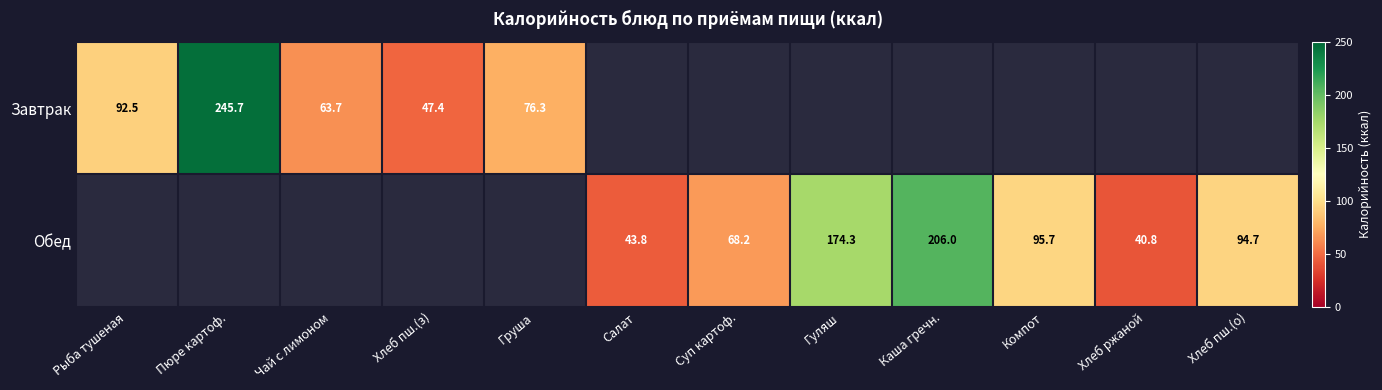

Between Рыба тушеная and Каша гречн., which is larger?

Каша гречн.